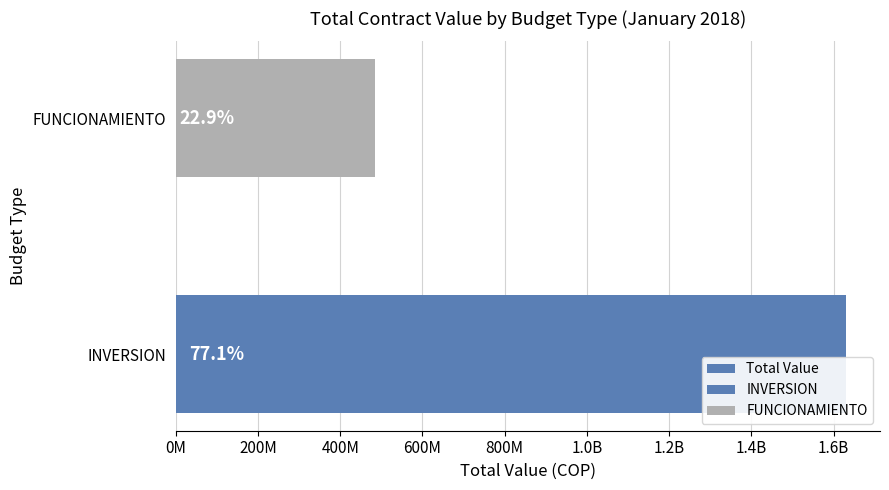

What is the difference between the maximum and minimum values?

1147487452